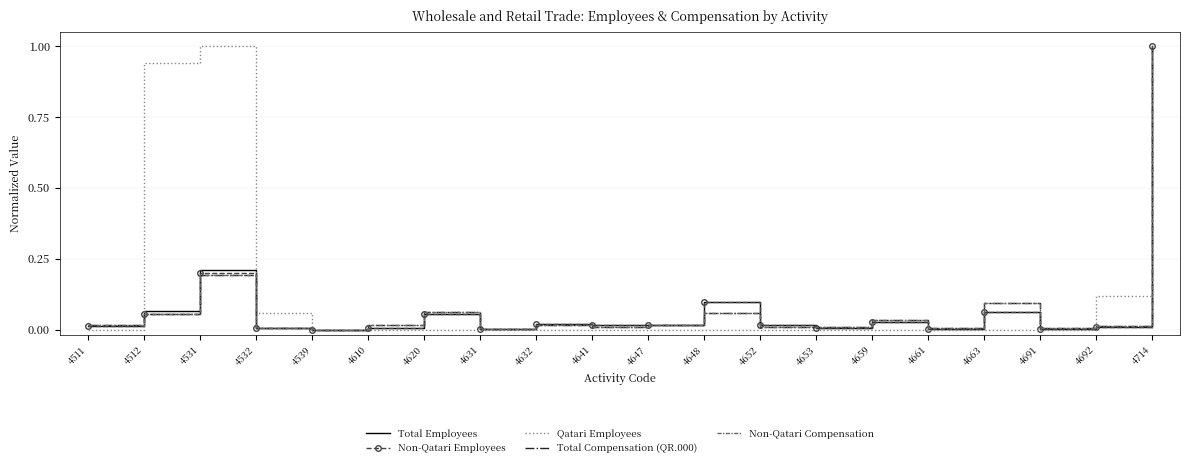

At which category is the sum across all series the highest?

4714